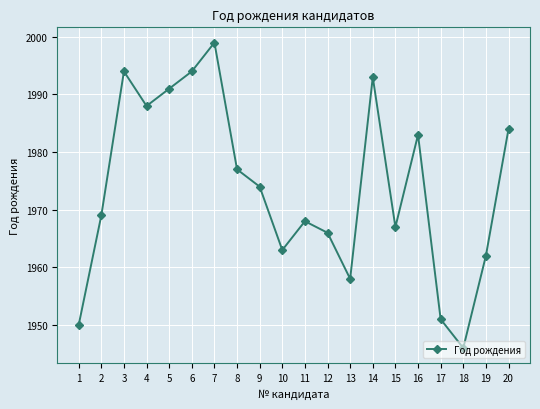

Between 13 and 15, which is larger?

15